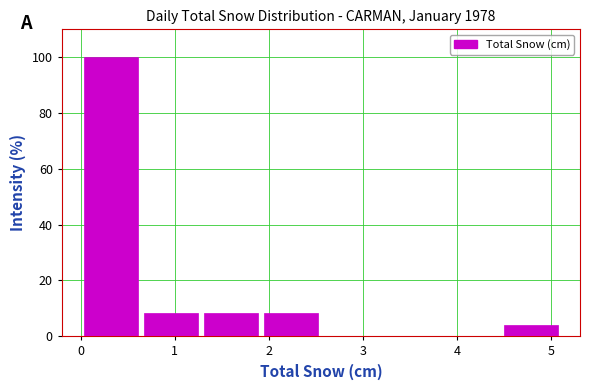

Reading left to right, transcribe this chart: for each bar, give the range it covers on the x-axis and its height. Neither the bar edges nor the heights are printed on the chart, so give them approximately, as read against the axes.

0.0 to 0.6: 100
0.6 to 1.3: 8
1.3 to 1.9: 8
1.9 to 2.6: 8
2.6 to 3.2: 0
3.2 to 3.8: 0
3.8 to 4.5: 0
4.5 to 5.1: 4